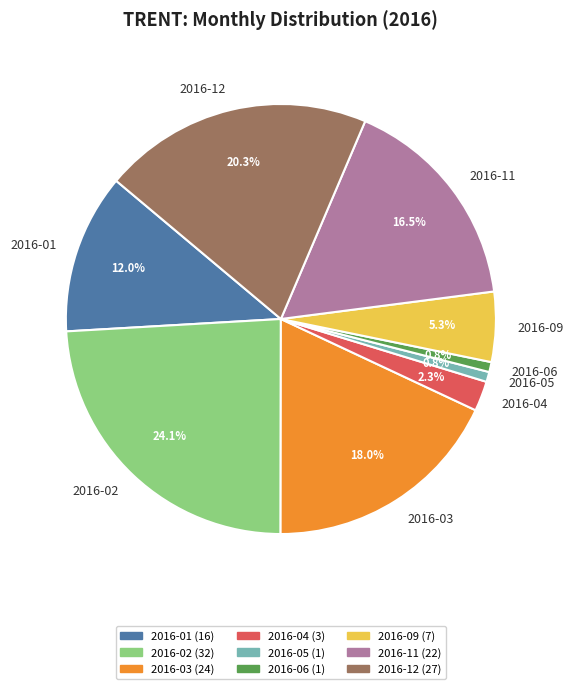

Is the sum of 2016-03 and 2016-02 greater than half?

No